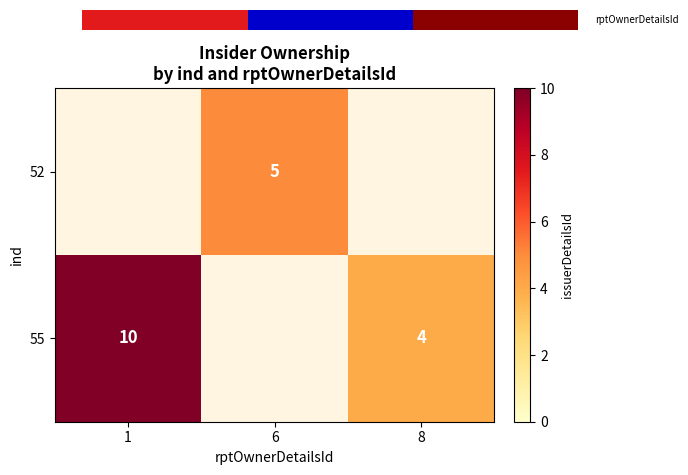

Is it true that 52 equals 8 at 6?

False